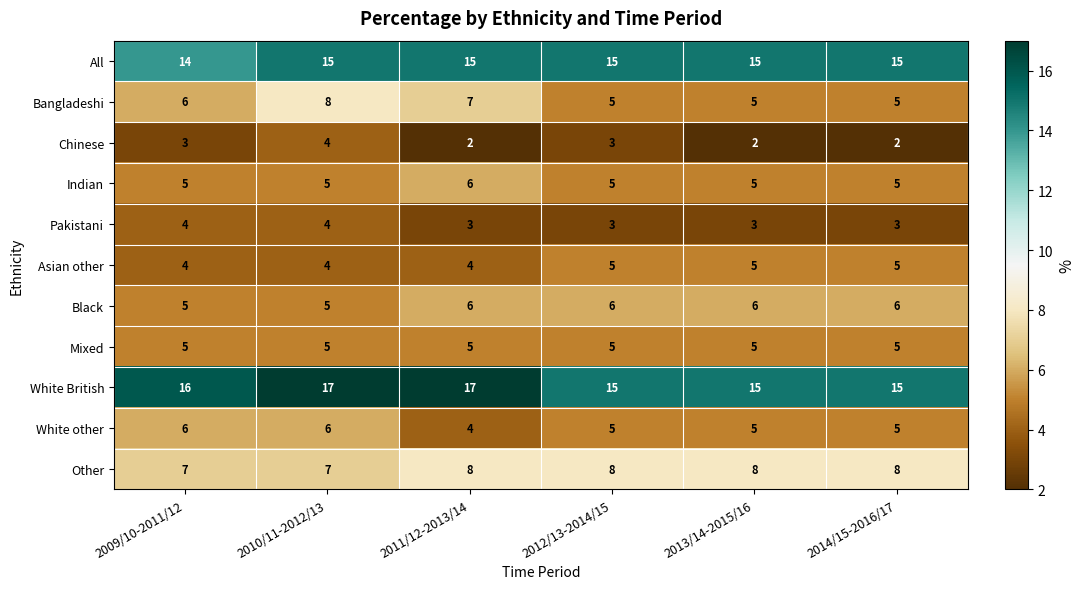

What is the total value across all series at 2010/11-2012/13?

80